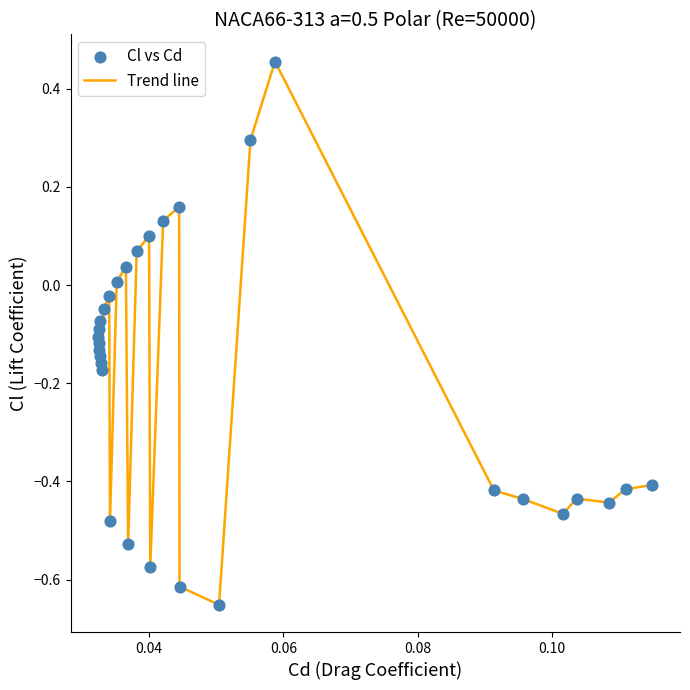

What is the difference between the maximum and minimum values?

1.1